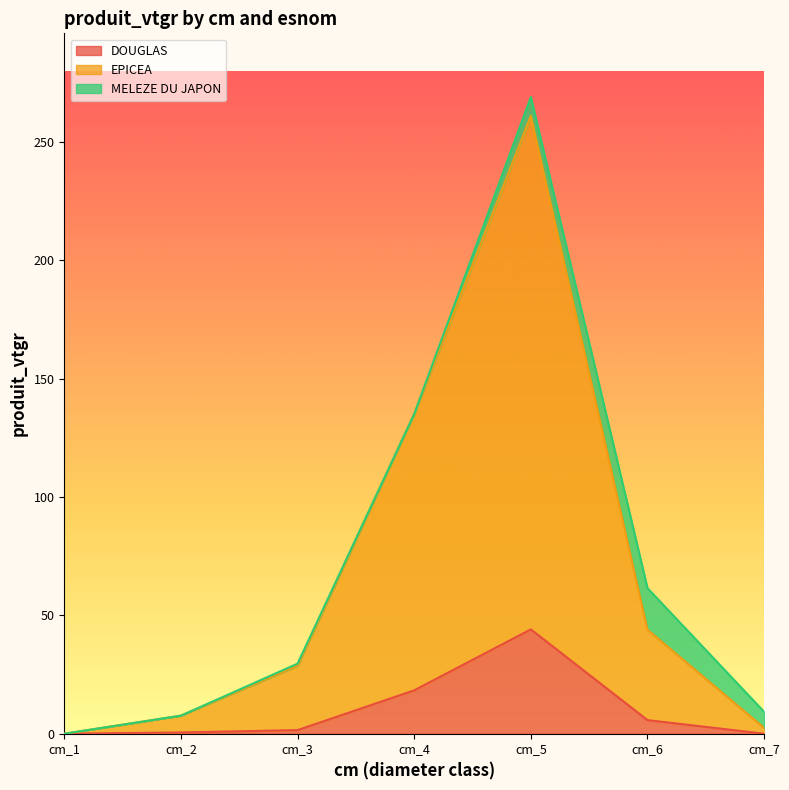

What is the total value across all series at cm_4?

135.1